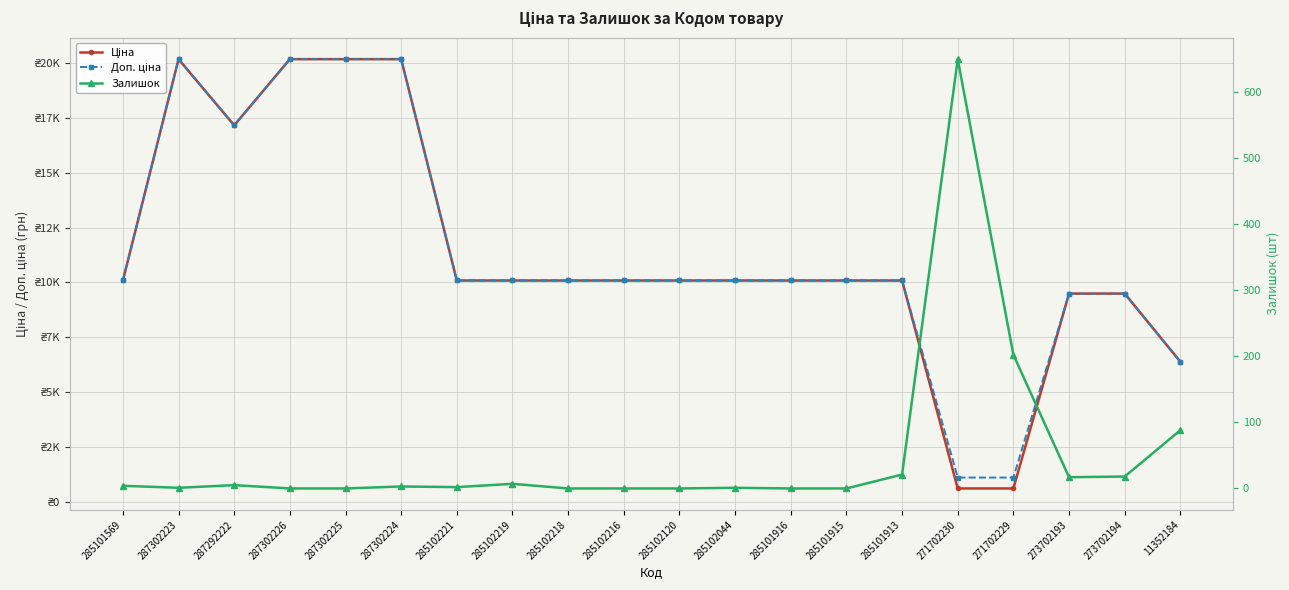

At which category does Ціна reach its first local peak?

287302223